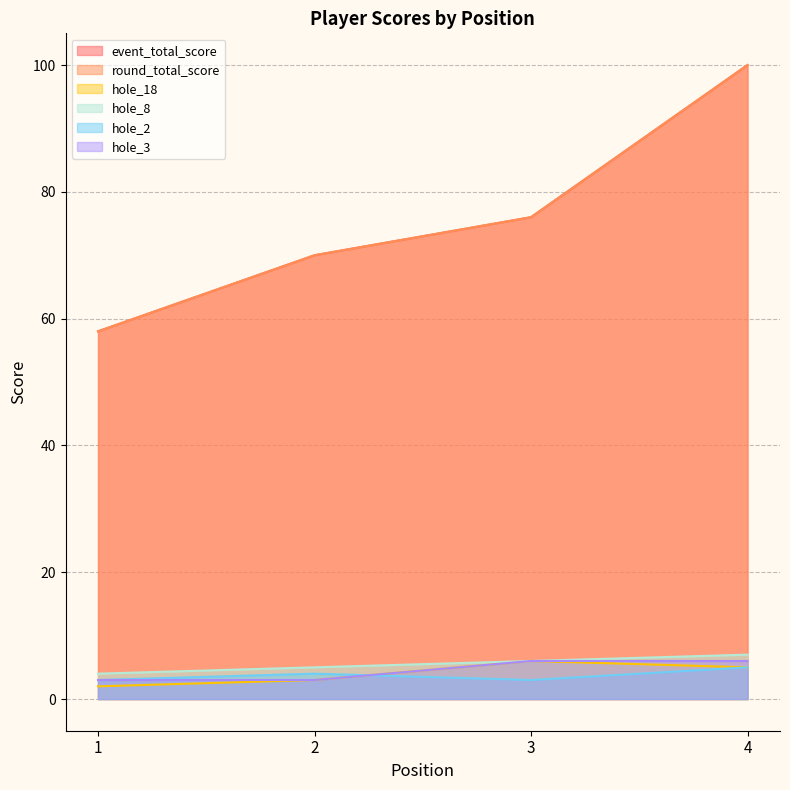

The value of event_total_score at 4 is 60. True or false?

False